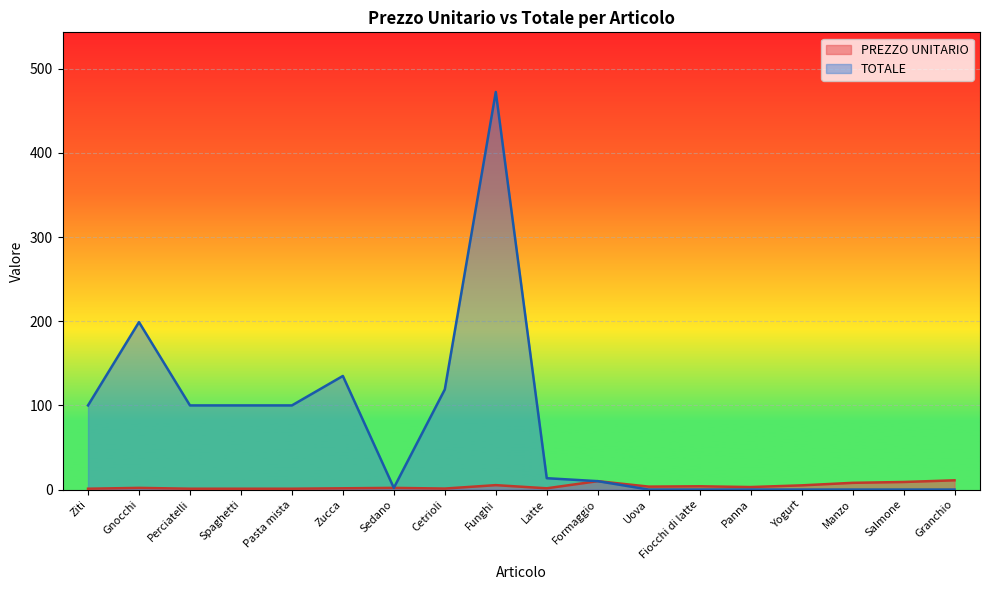

What is the difference between the maximum and minimum values in the PREZZO UNITARIO series?

10.0